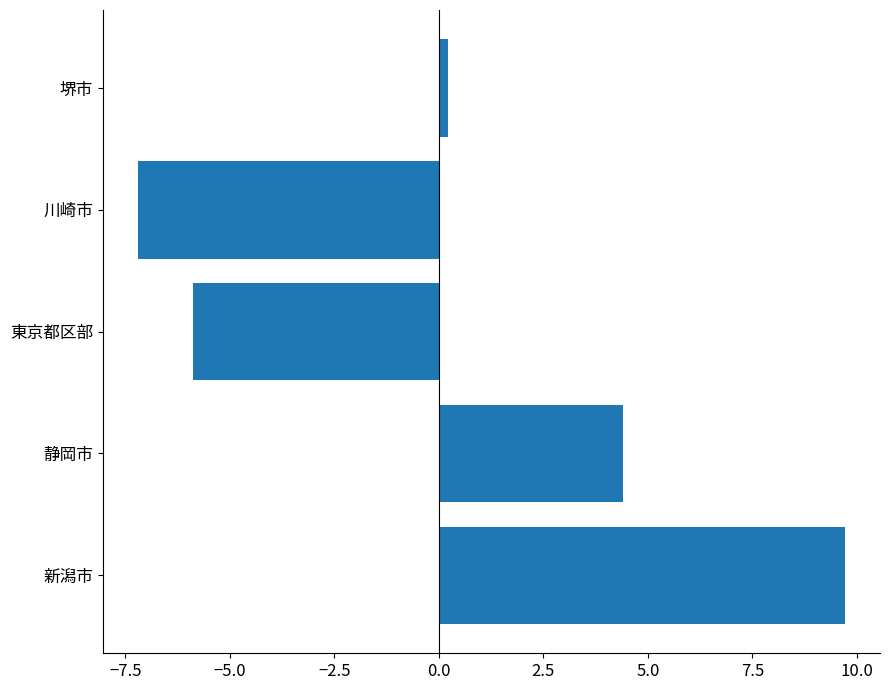

List the labels in order of value, largest first.

新潟市, 静岡市, 堺市, 東京都区部, 川崎市